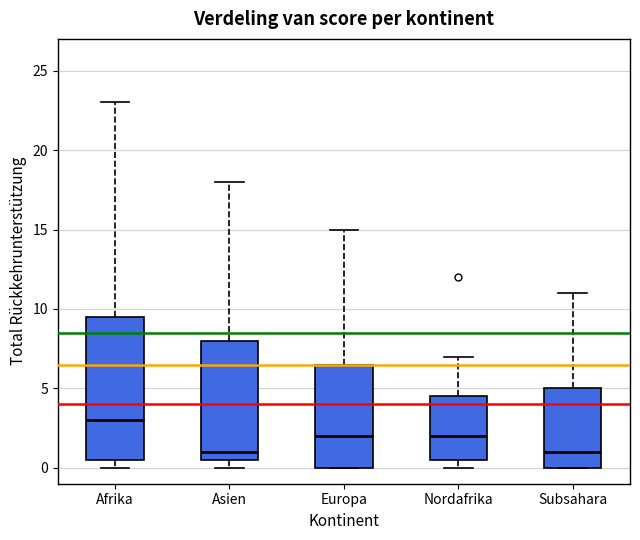

Which box is the tallest, from its lower edge to its upper edge?

Afrika